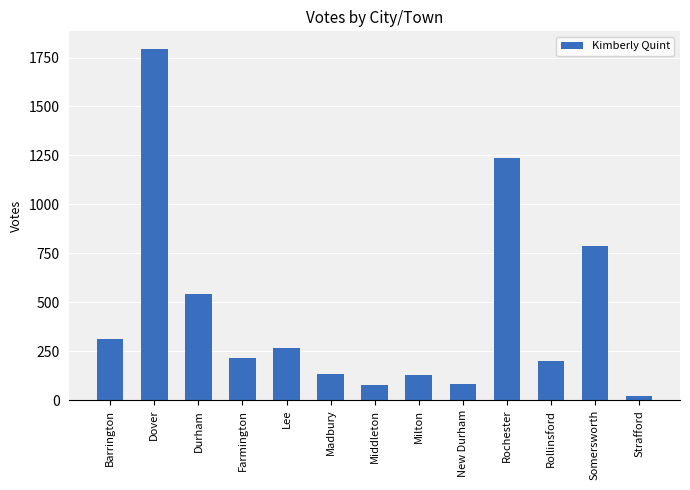

What is the difference between the maximum and second lowest values?

1717